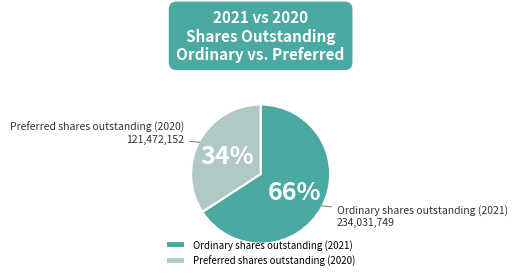

Is there any slice that represents more than half of the pie?

Yes